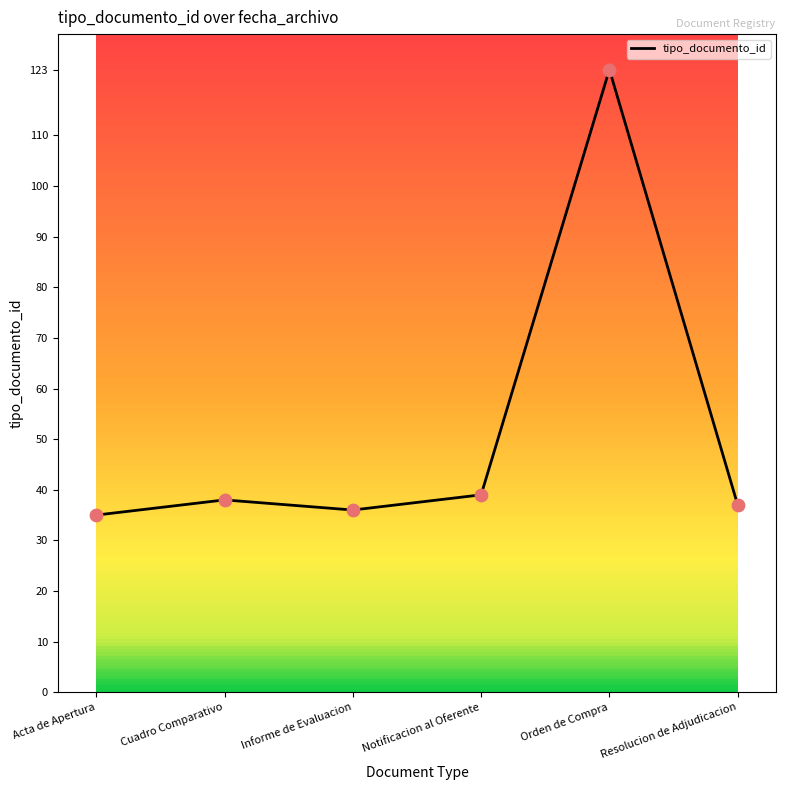

Approximately how many times larger is the value at Cuadro Comparativo compared to Acta de Apertura?

1.1